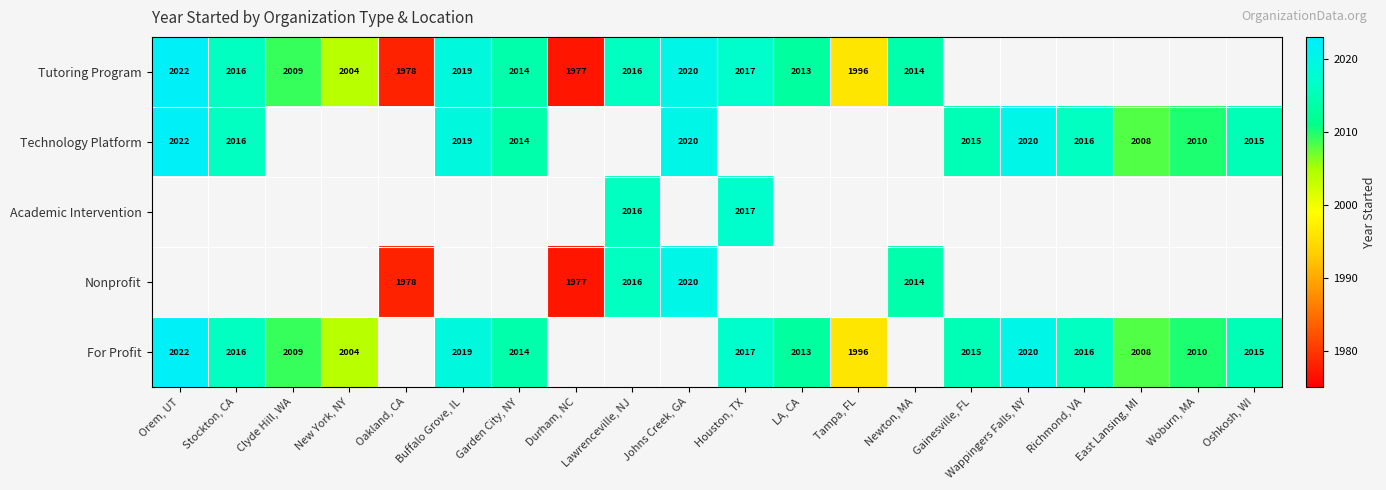

The For Profit series shows 2008 at East Lansing, MI. True or false?

True